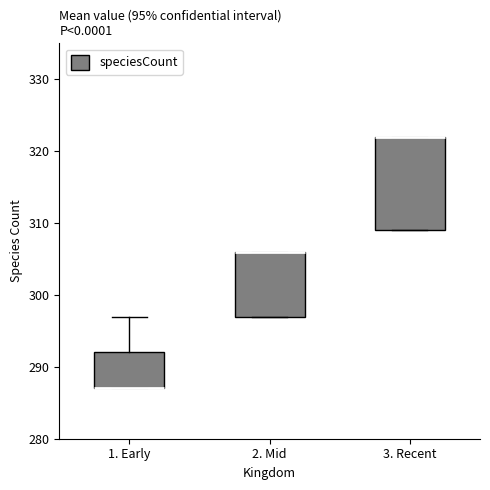

Reading left to right, transcribe this box plot: for each box, give where its median line is, the range the box spans, and where its two whiskers end, as read against the y-axis. The values are not printed on the chart, so give them approximately, as read against the axis.

1. Early: median 287 (drawn on the box's lower edge), box 287 to 292, whiskers 287 to 297
2. Mid: median 306 (drawn on the box's upper edge), box 297 to 306, whiskers 297 to 306
3. Recent: median 322 (drawn on the box's upper edge), box 309 to 322, whiskers 309 to 322